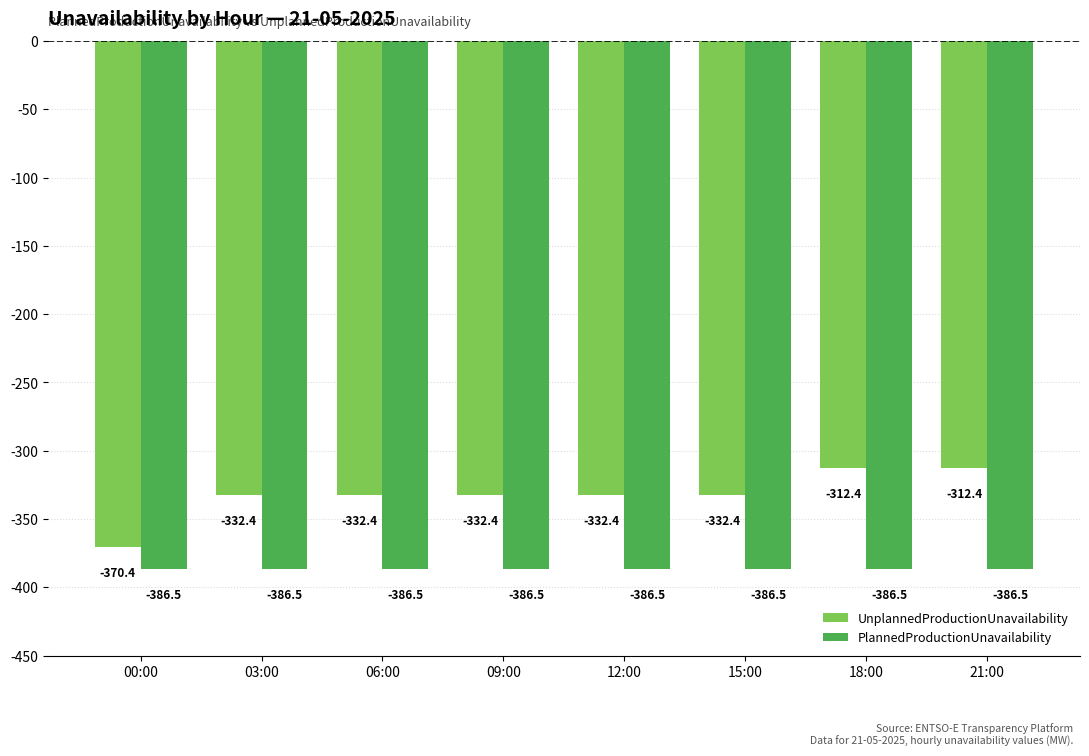

Between 00:00 and 06:00, which series saw the biggest shift?

UnplannedProductionUnavailability